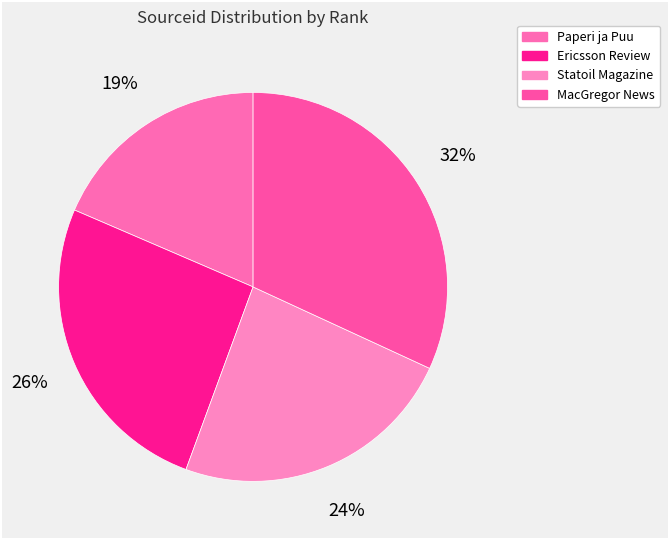

Does any single category account for the majority?

No